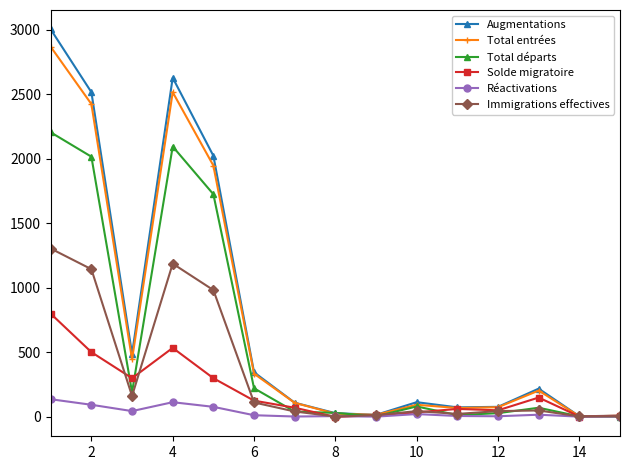

True or false: Réactivations has more than 1 interior local peaks.

True